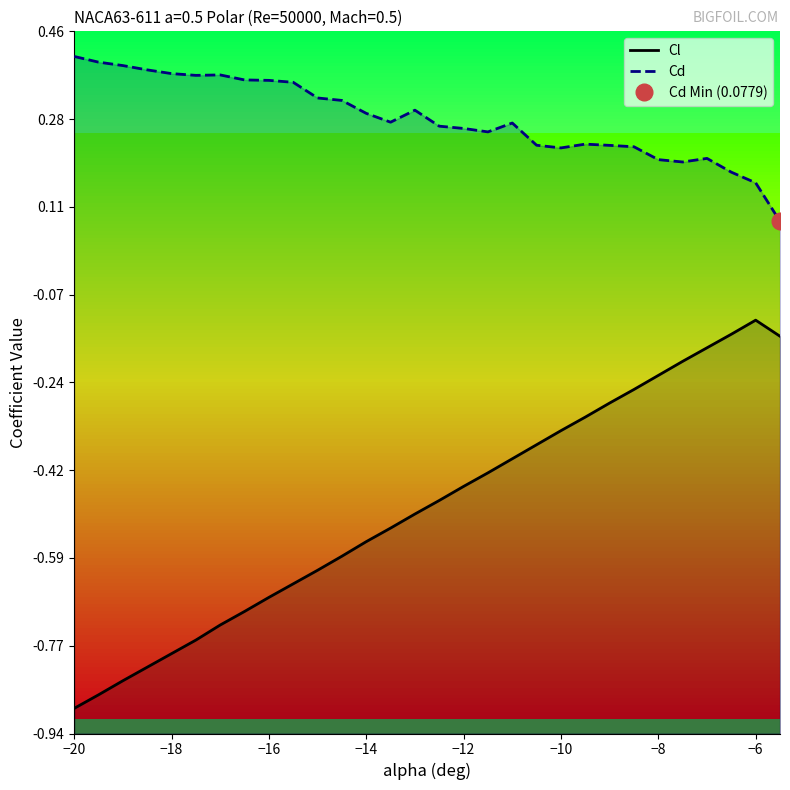

What is the highest value of the Cl series?

-0.1